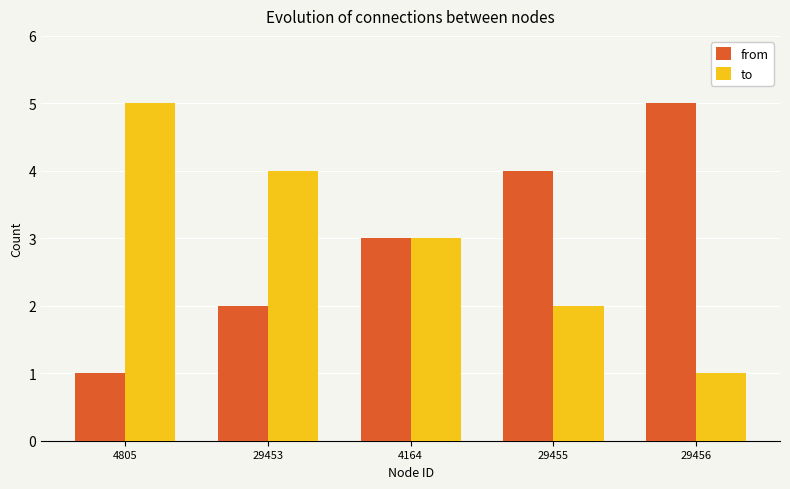

At which label is to closest to 3?

4164